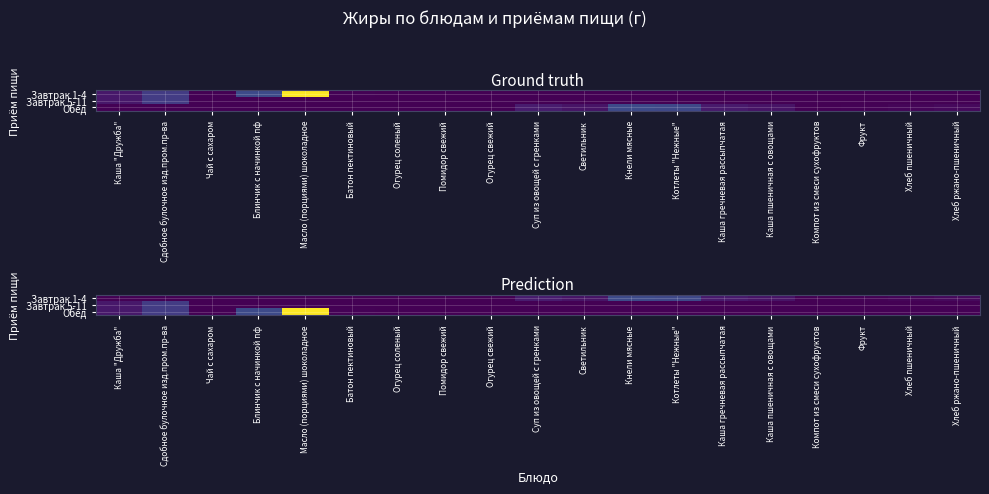

Rank the categories by Обед value from lowest to highest.

Огурец соленый, Помидор свежий, Огурец свежий, Суп из овощей с гренками, Светильник, Кнели мясные, Котлеты "Нежные", Каша гречневая рассыпчатая, Каша пшеничная с овощами, Компот из смеси сухофруктов, Фрукт, Хлеб пшеничный, Хлеб ржано-пшеничный, Чай с сахаром, Батон пектиновый, Каша "Дружба", Сдобное булочное изд.пром.пр-ва, Блинчик с начинкой пф, Масло (порциями) шоколадное